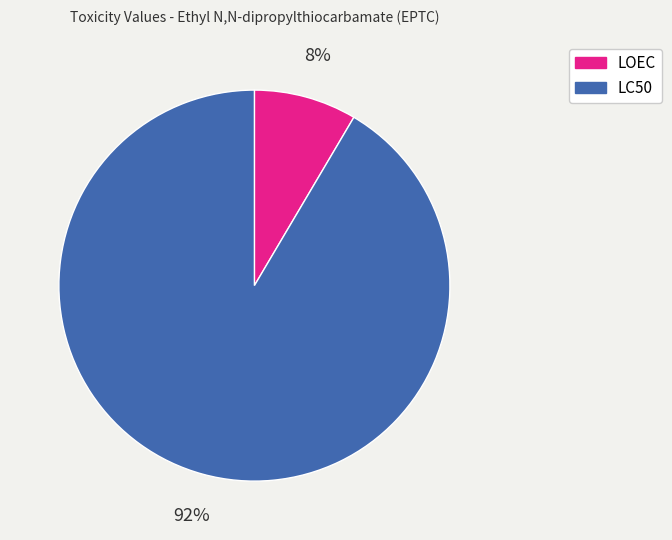

To the nearest percent, what is the average slice percentage?

50%